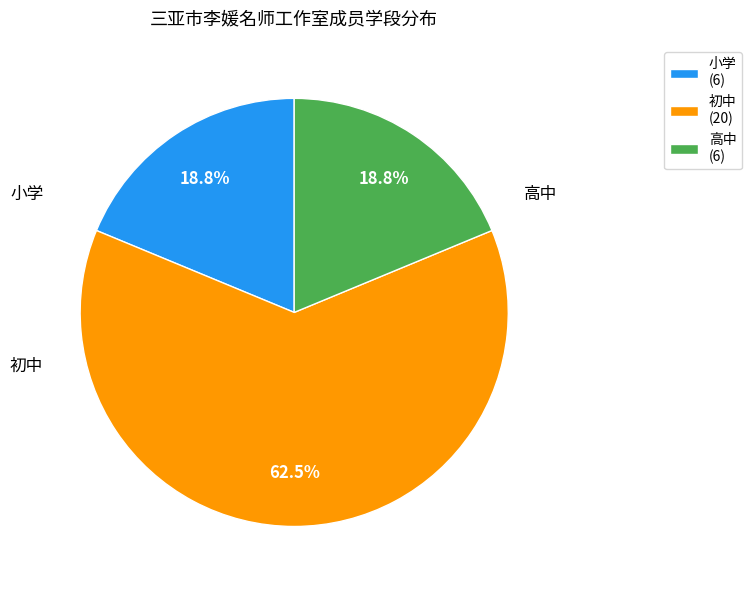

To the nearest percent, what is the average slice percentage?

33%